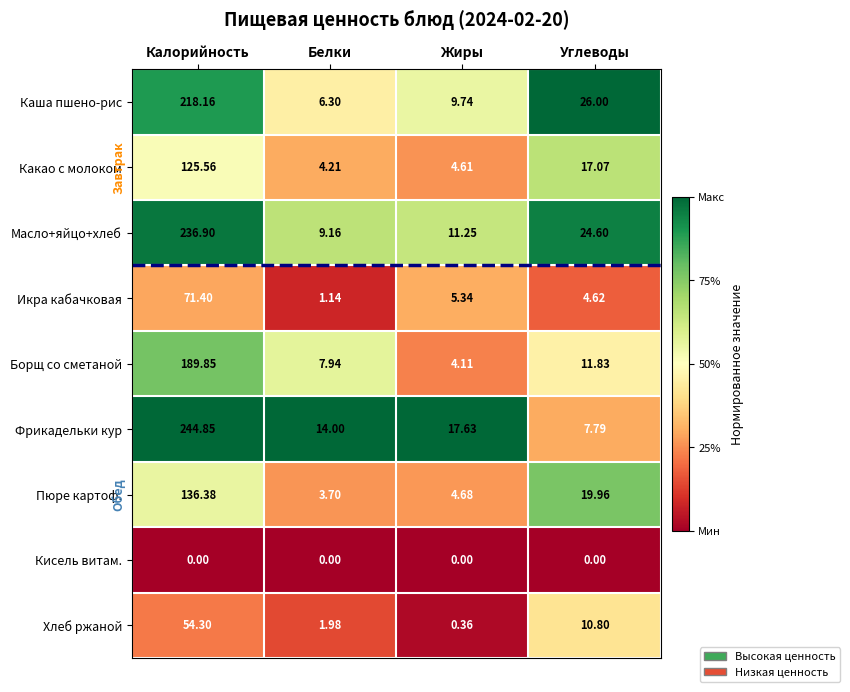

Where does the Каша пшено-рис series first go above 26?

Калорийность